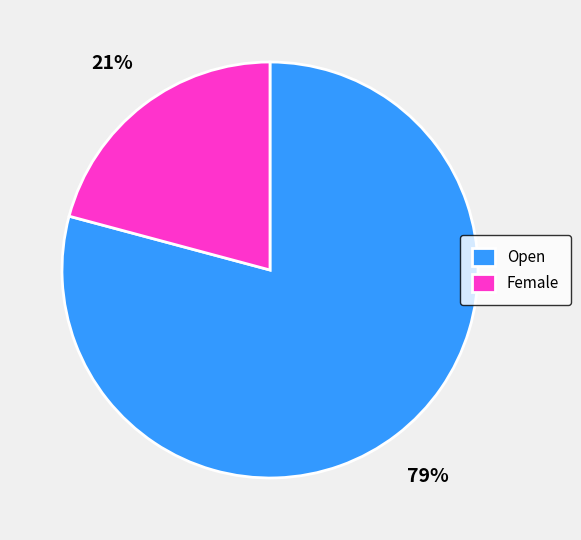

What is the smallest slice in the pie chart?

Female